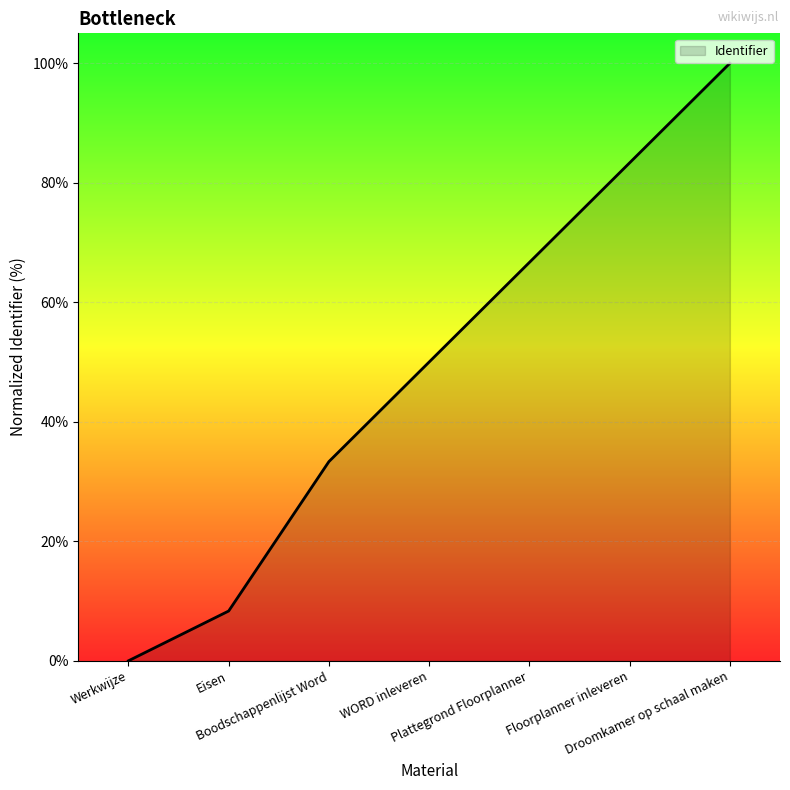

Reading left to right, transcribe all the data shown in this chart.

0.0	8.3	33.3	50.0	66.7	83.3	100.0